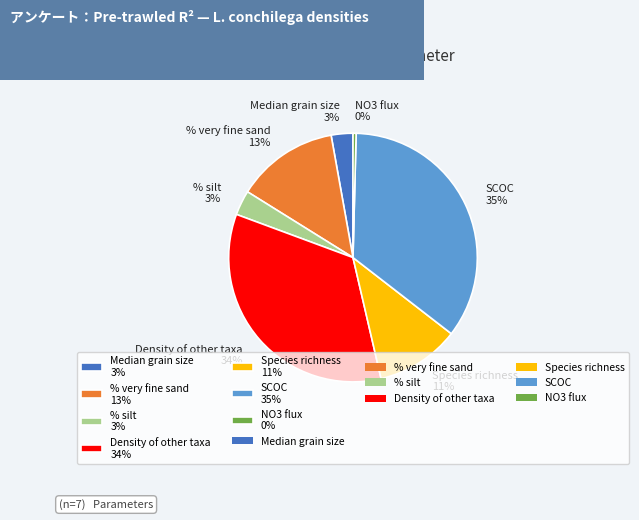

What is the largest slice in the pie chart?

SCOC